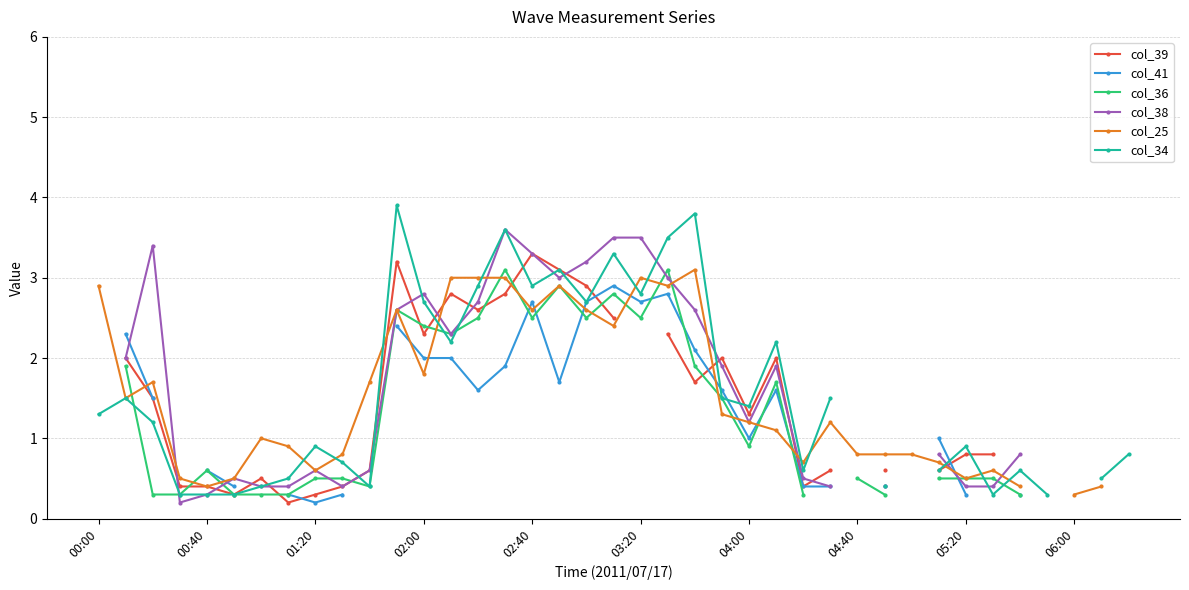

How many values in the col_41 series exceed 1?

16